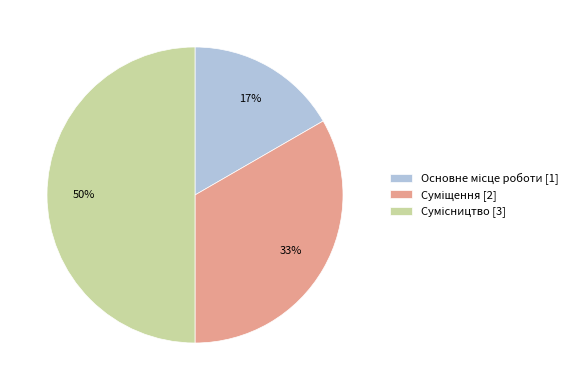

To the nearest percent, what is the average slice percentage?

33%